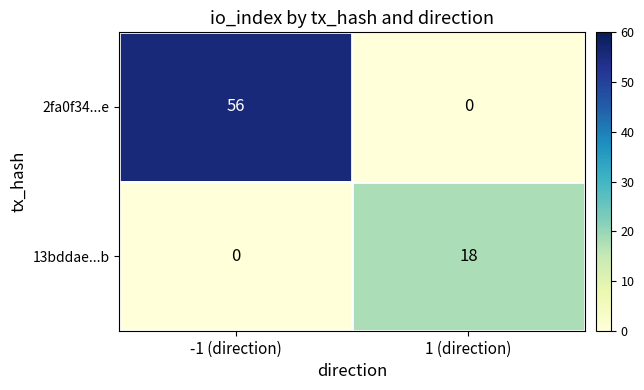

Is it true that 13bddae...b equals 18 at 1 (direction)?

True